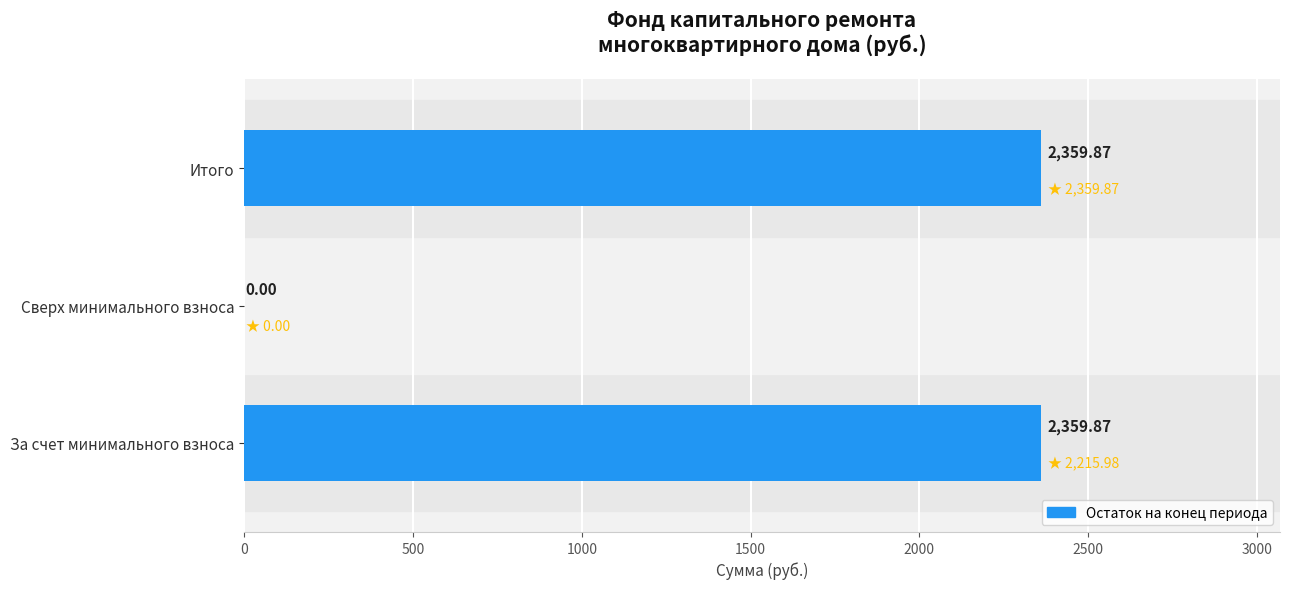

What is the change in value from За счет минимального взноса to Сверх минимального взноса?

-2359.9